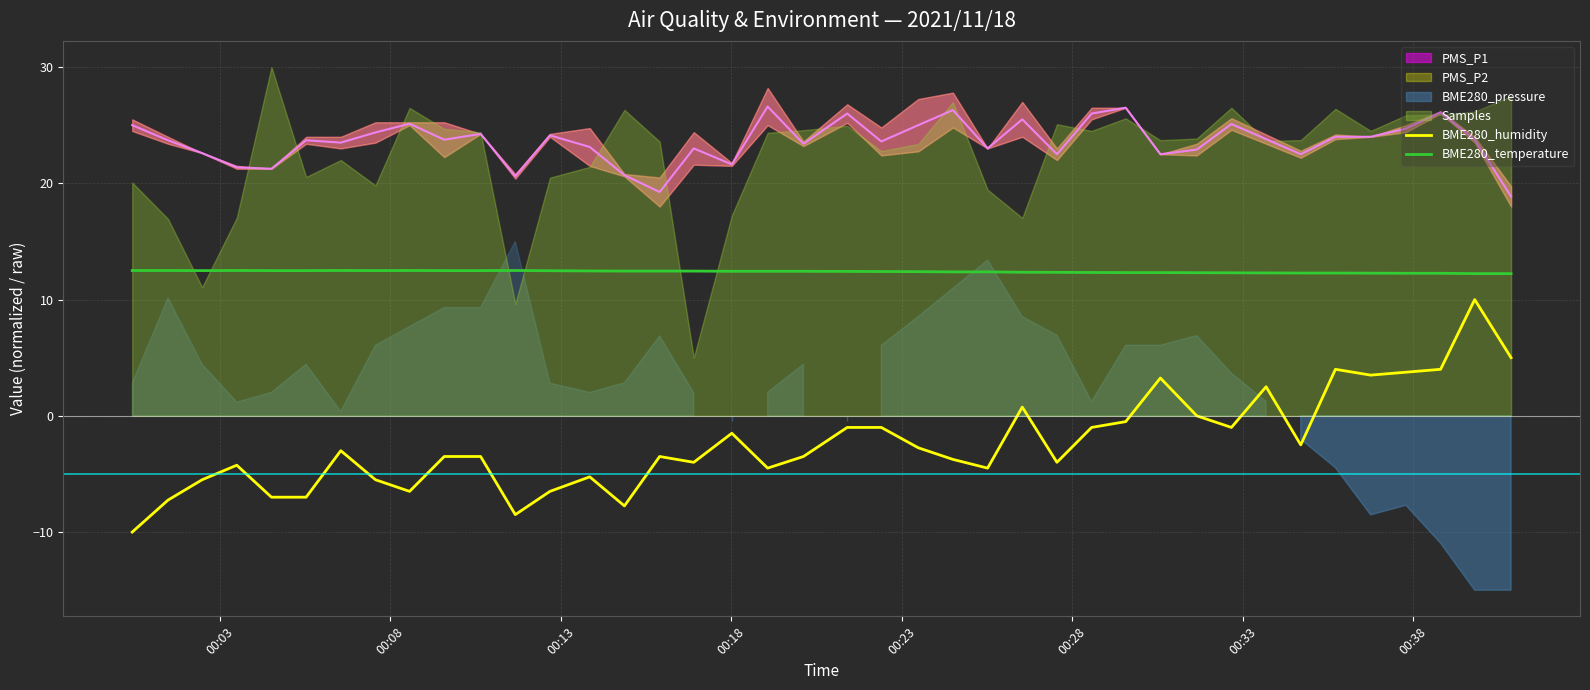

True or false: BME280_humidity and BME280_temperature cross at least once.

False